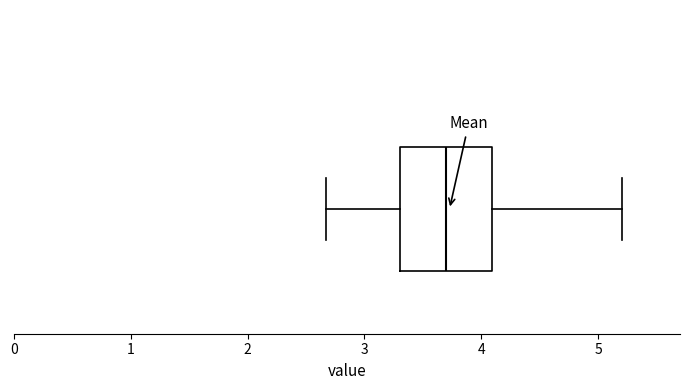

Transcribe this box plot: give where the median line is, the range the box spans, and where the two whiskers end, as read against the x-axis. The values are not printed on the chart, so give them approximately, as read against the axis.

median 3.7, box 3.3 to 4.1, whiskers 2.7 to 5.2